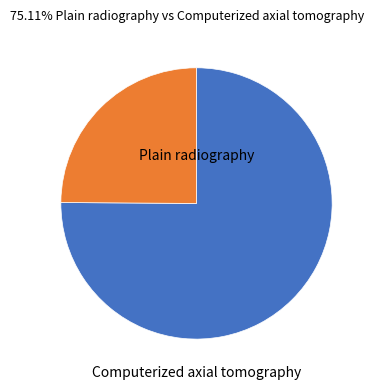

Is there any slice that represents more than half of the pie?

Yes